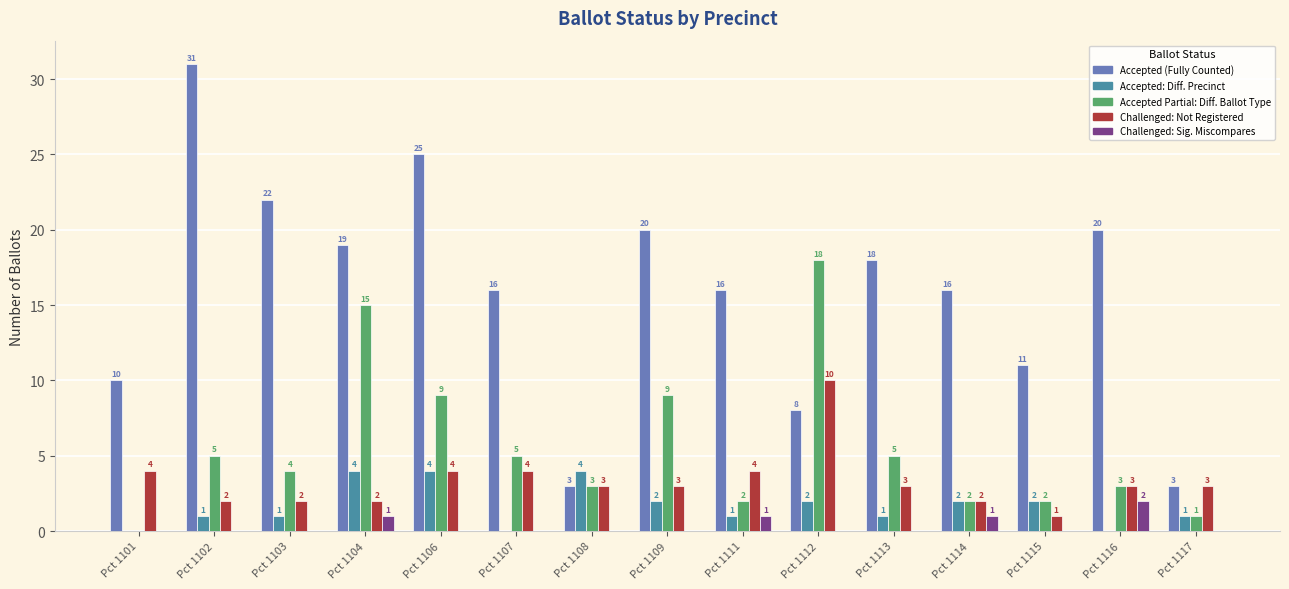

Which category has the highest value across all series?

Pct 1102